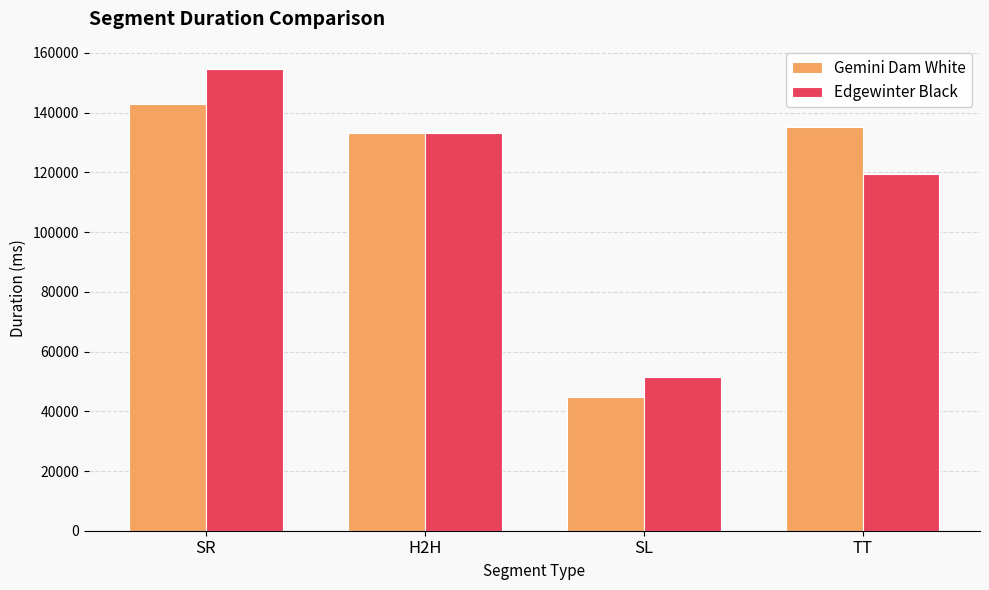

What is the sum of the Gemini Dam White values at TT and SL?

180194.0